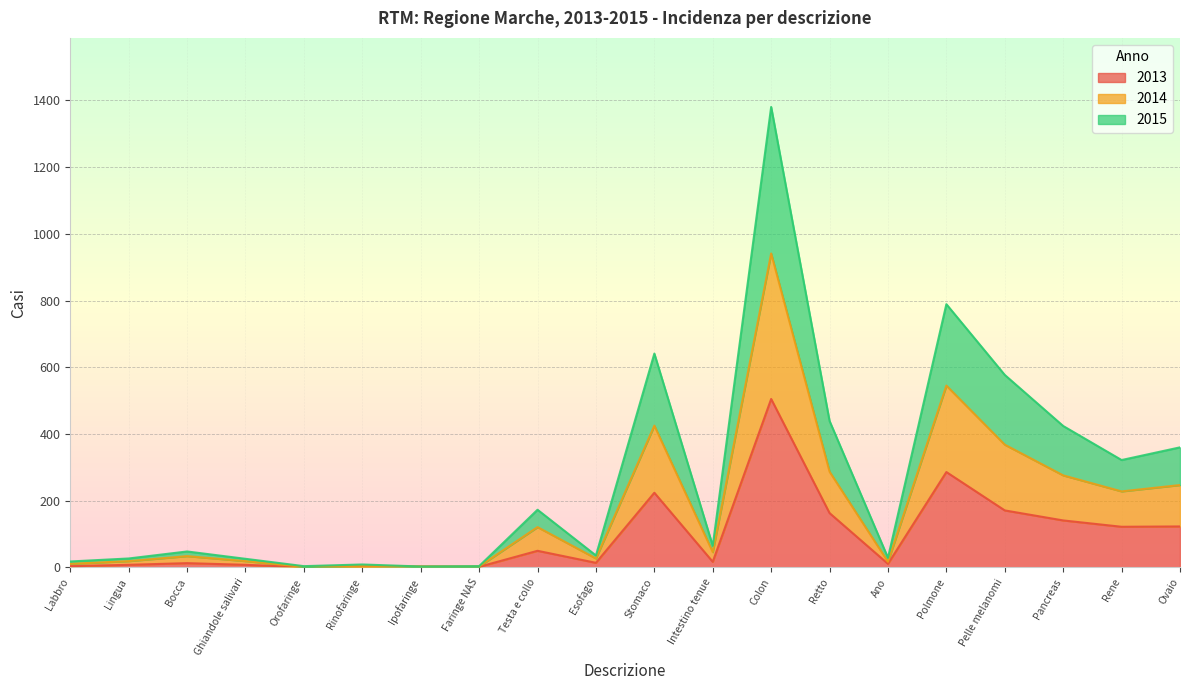

At which category is the sum across all series the highest?

Colon